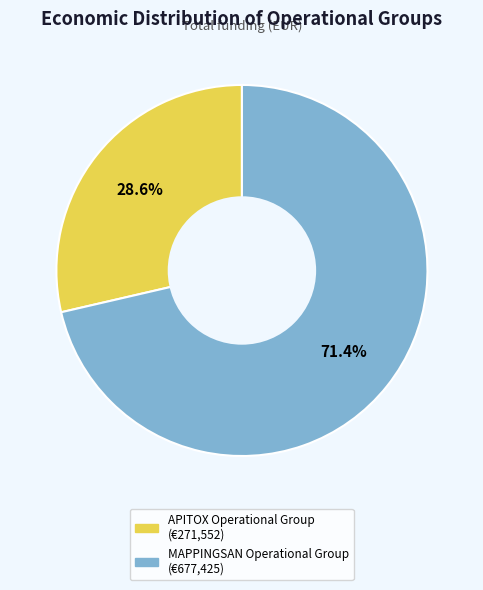

Which category has the smallest portion of the pie?

APITOX Operational Group